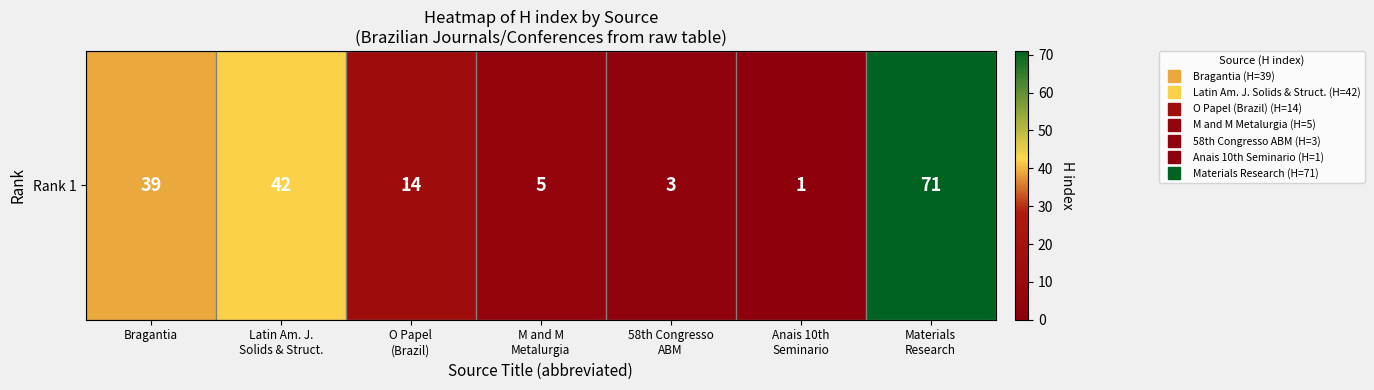

The value at Anais 10th
Seminario is 1. True or false?

True